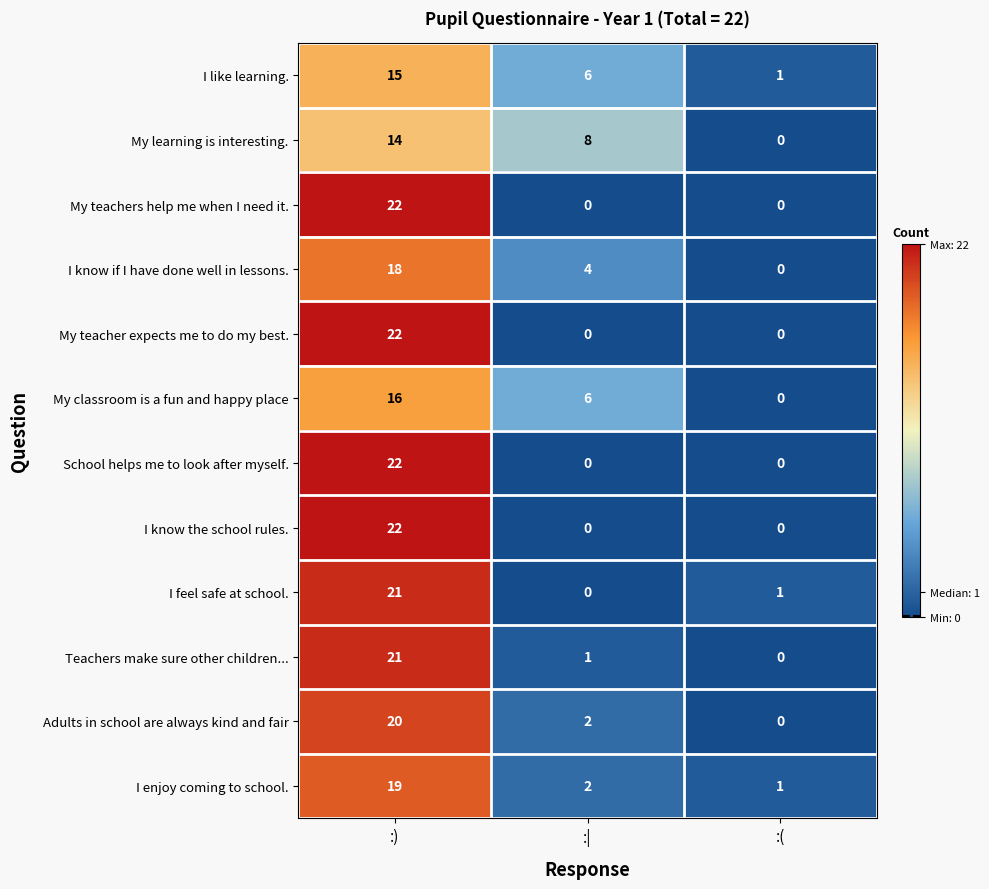

What is the maximum value shown in the chart?

22